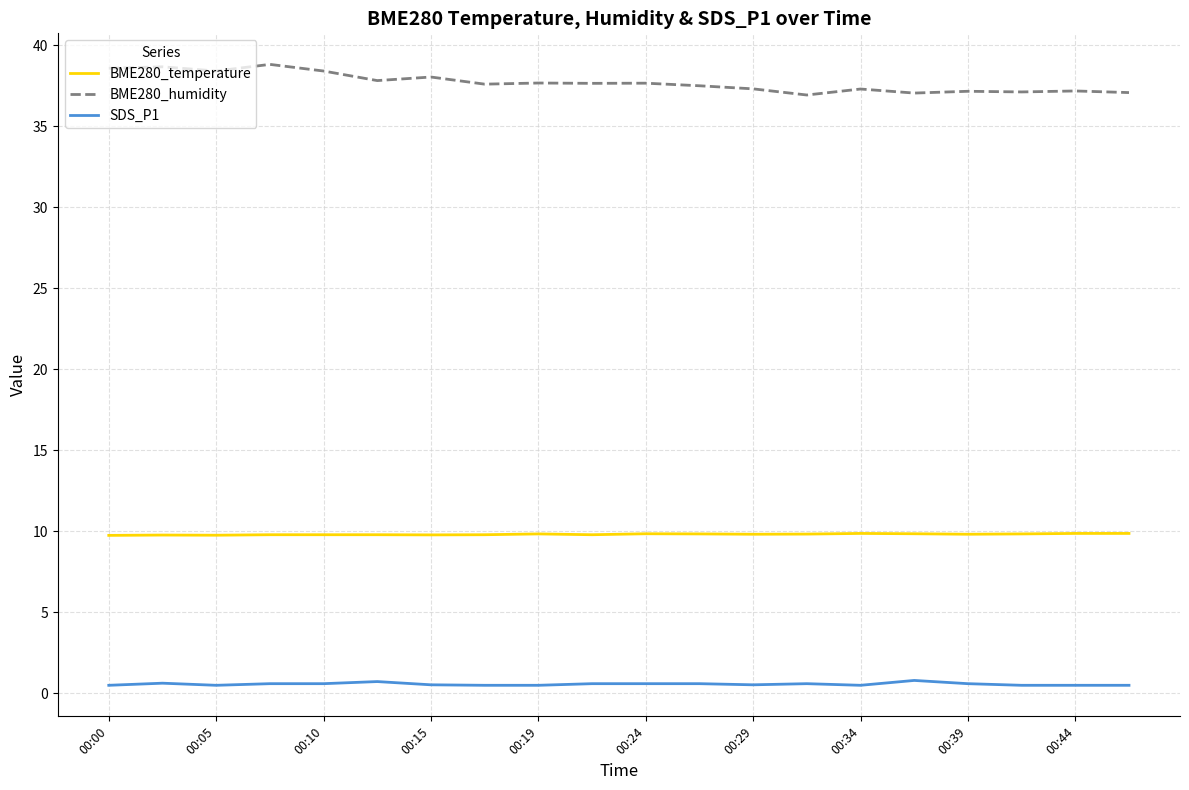

How many lines are shown in the chart?

3